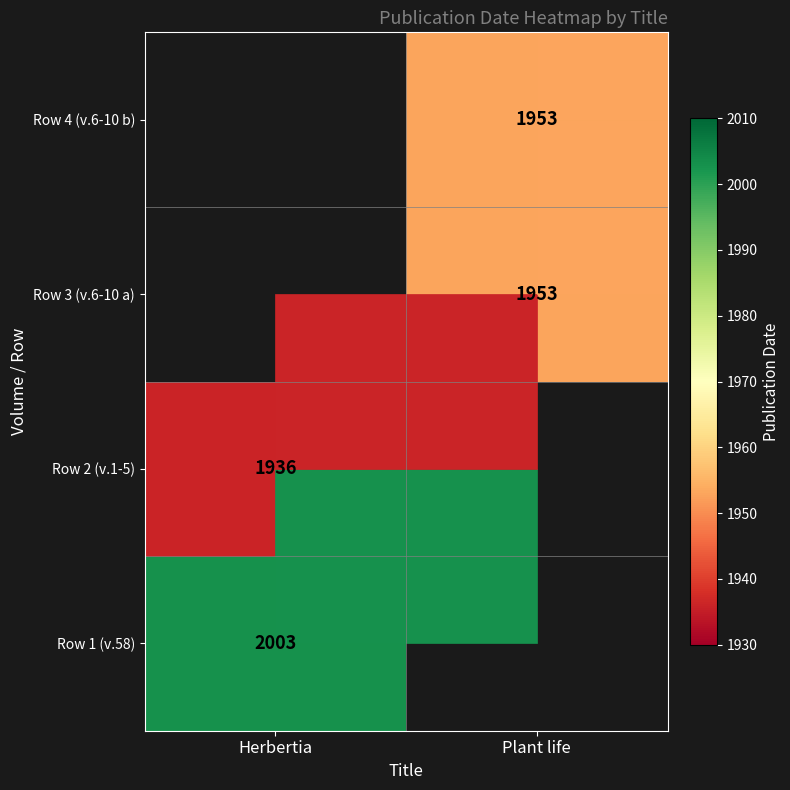

How many categories are shown in the chart?

2